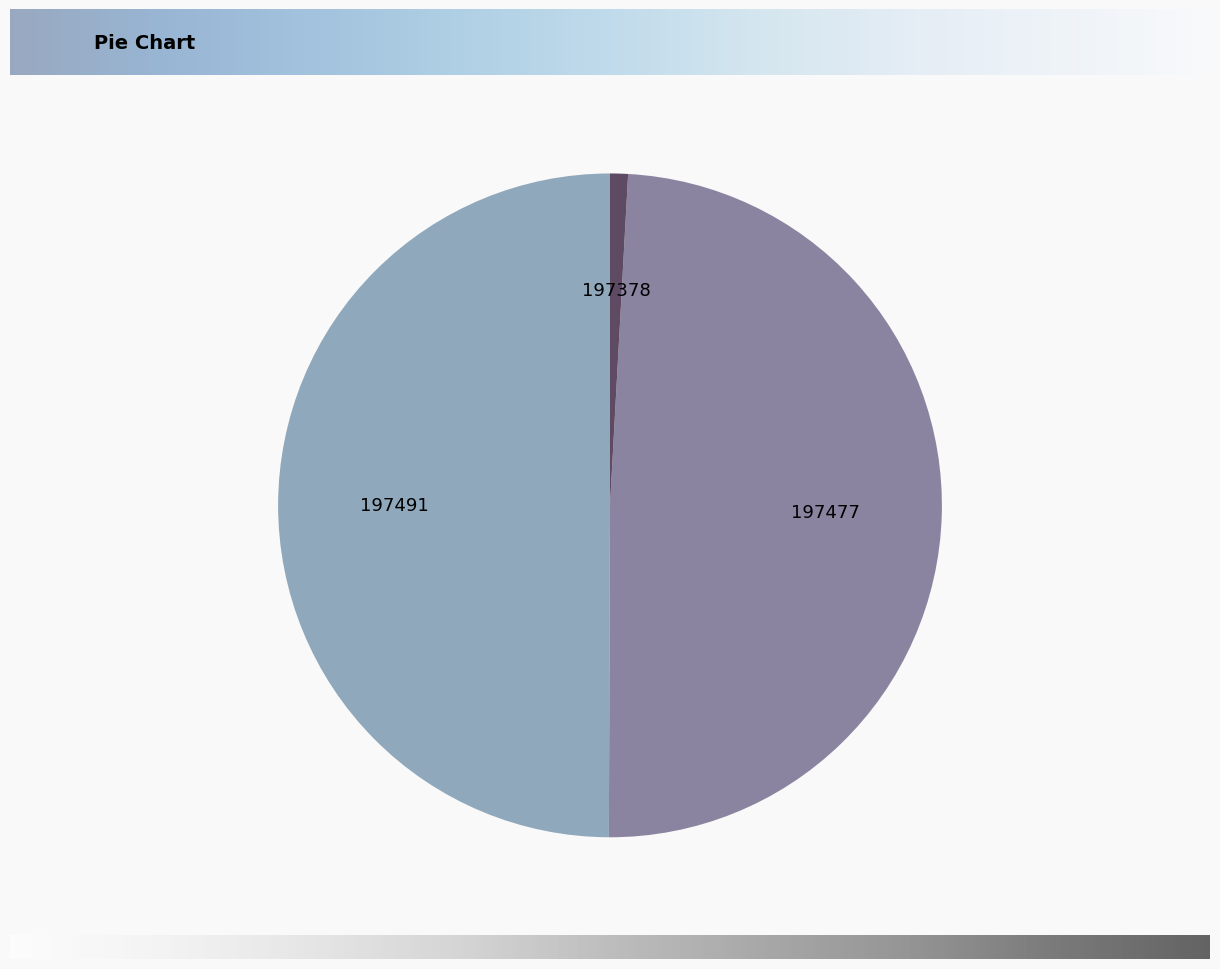

Which has a higher value, 197378 or 197477?

197477